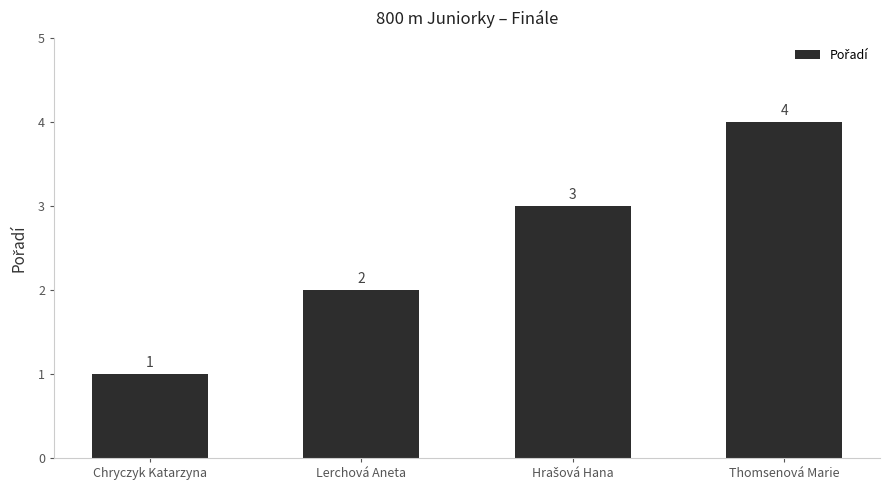

What is the ratio of the value at Thomsenová Marie to the value at Chryczyk Katarzyna?

4.0